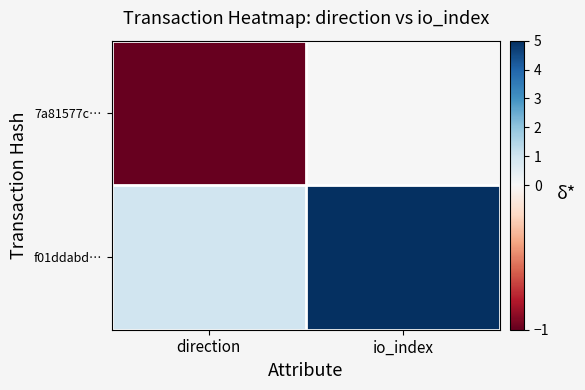

Reading right to left, list all the values displayed in this chart.

7a81577c…: io_index=0	direction=-1
f01ddabd…: io_index=5	direction=1